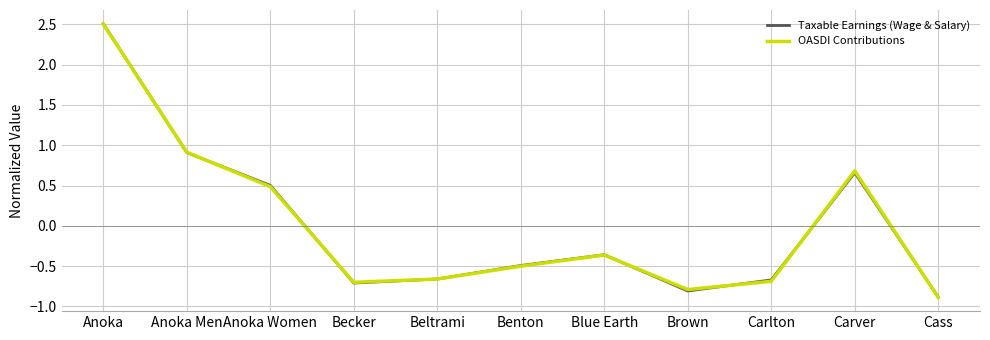

Read the OASDI Contributions value at Anoka Men.

0.9